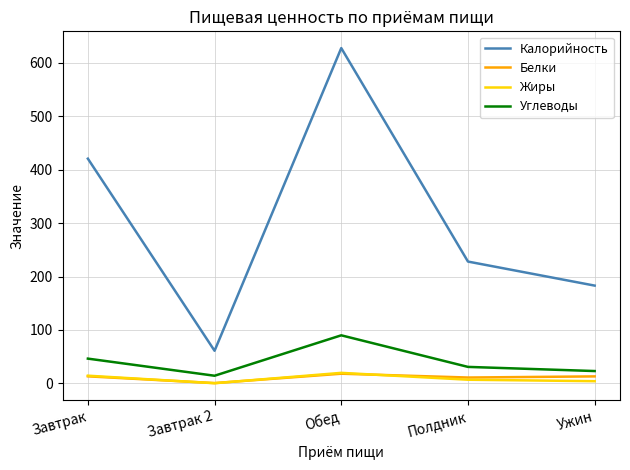

Which series has the largest range (max minus min)?

Калорийность